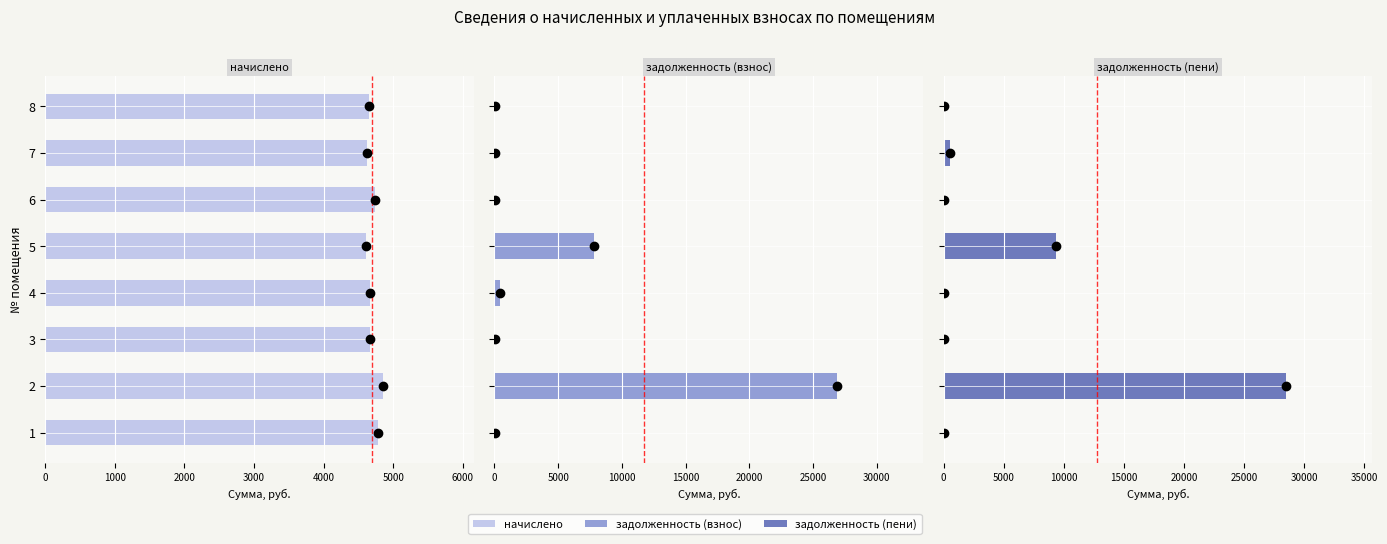

How many values in the задолженность (взнос) series exceed 0?

3